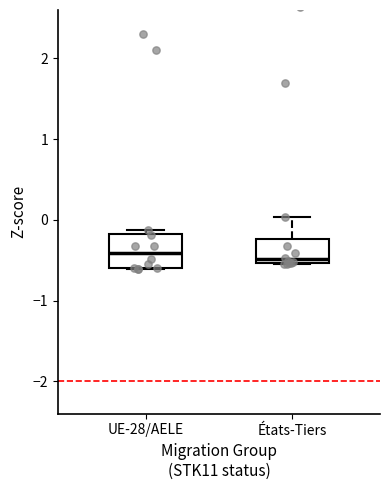

Reading left to right, transcribe this box plot: for each box, give where its median line is, the range the box spans, and where its two whiskers end, as read against the y-axis. The values are not printed on the chart, so give them approximately, as read against the axis.

UE-28/AELE: median -0.4, box -0.6 to -0.2, whiskers -0.6 to -0.1
États-Tiers: median -0.5 (just above the box's lower edge), box -0.5 to -0.2, whiskers -0.5 to 0.0